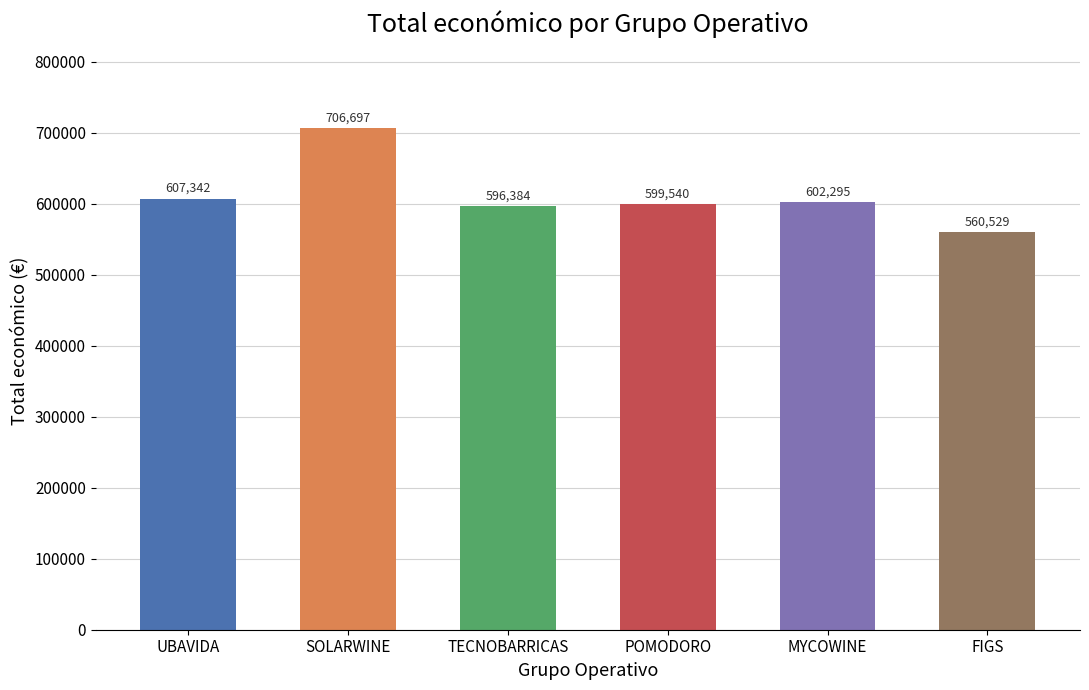

Does the chart contain stacked bars?

No